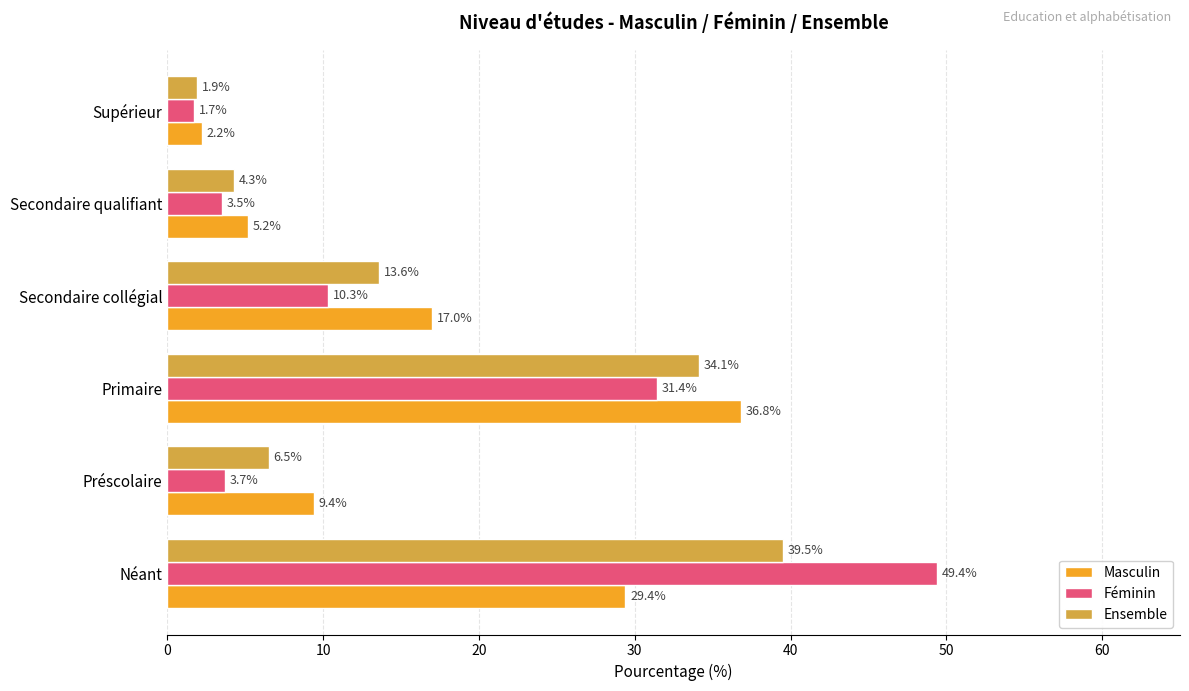

List the series in order of their peak value, highest first.

Féminin, Ensemble, Masculin